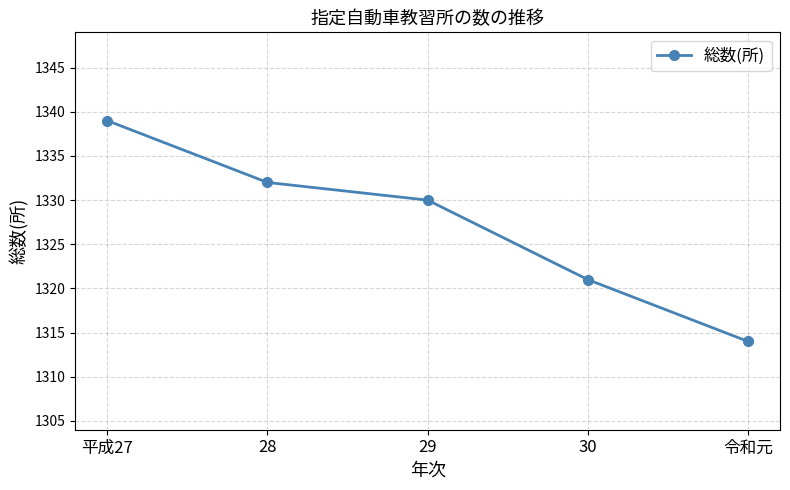

List the labels in order of value, smallest first.

令和元, 30, 29, 28, 平成27